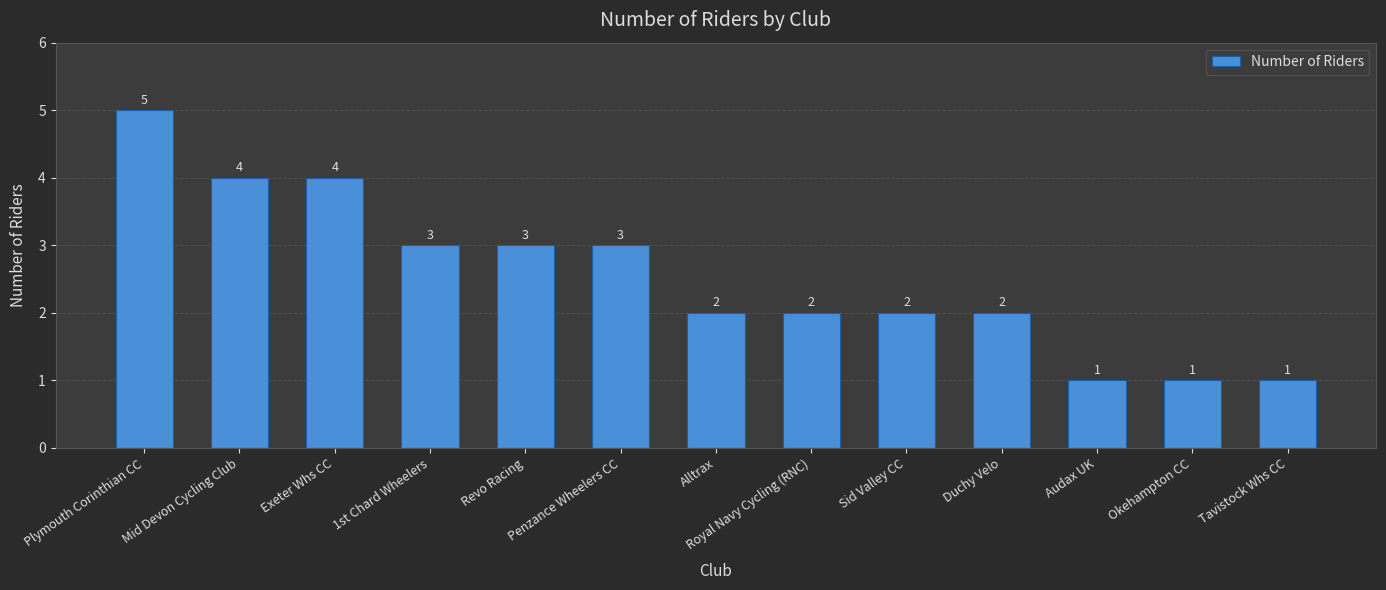

How many values are below 2?

3